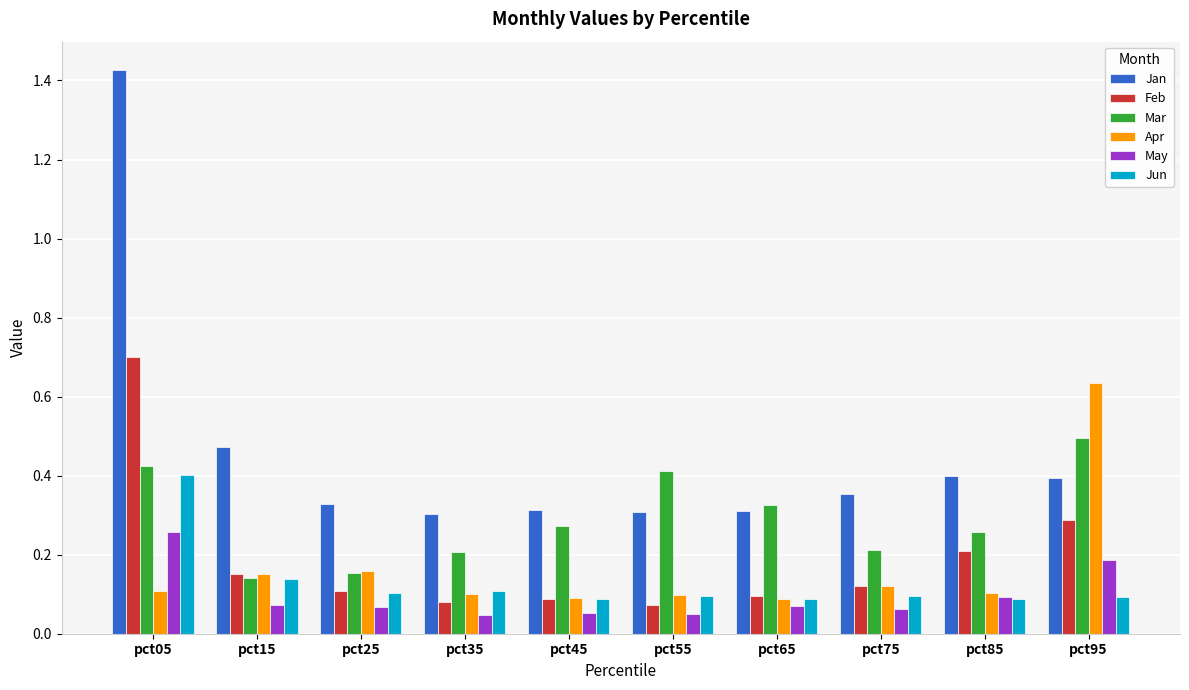

At how many categories does at least one series exceed 0?

10